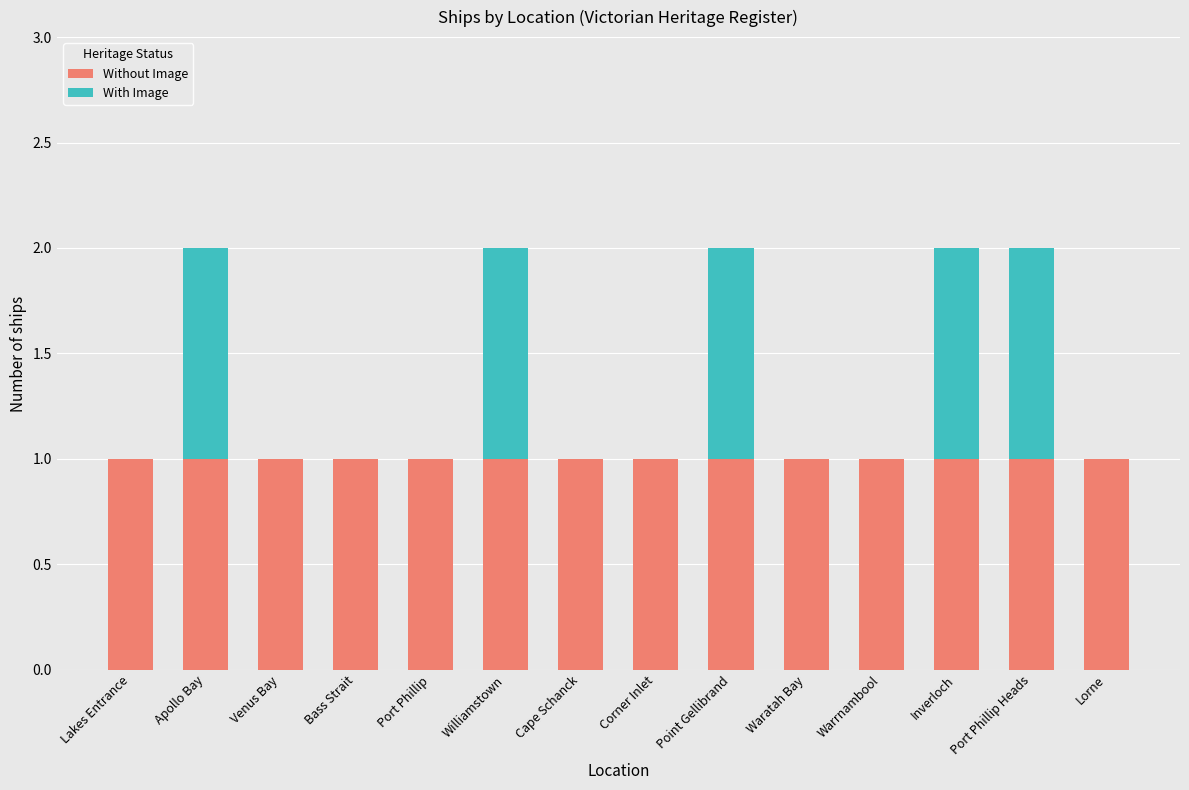

The value of Without Image at Cape Schanck is 2. True or false?

False